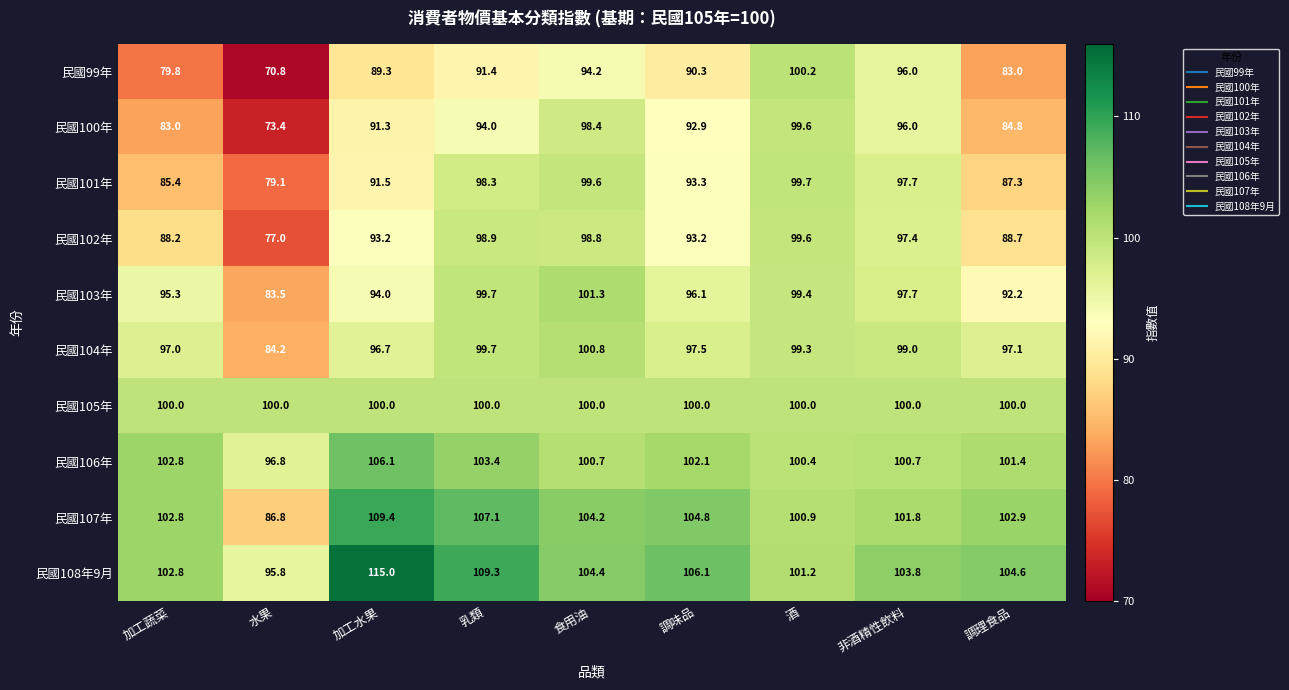

Rank the categories by 民國104年 value from highest to lowest.

食用油, 乳類, 酒, 非酒精性飲料, 調味品, 調理食品, 加工蔬菜, 加工水果, 水果